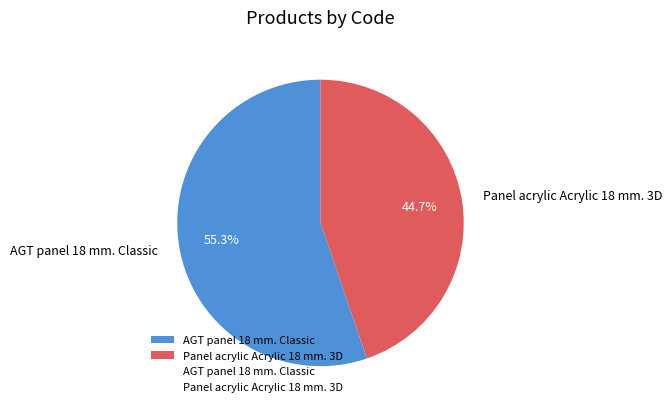

Rank the categories by value from lowest to highest.

Panel acrylic Acrylic 18 mm. 3D, AGT panel 18 mm. Classic